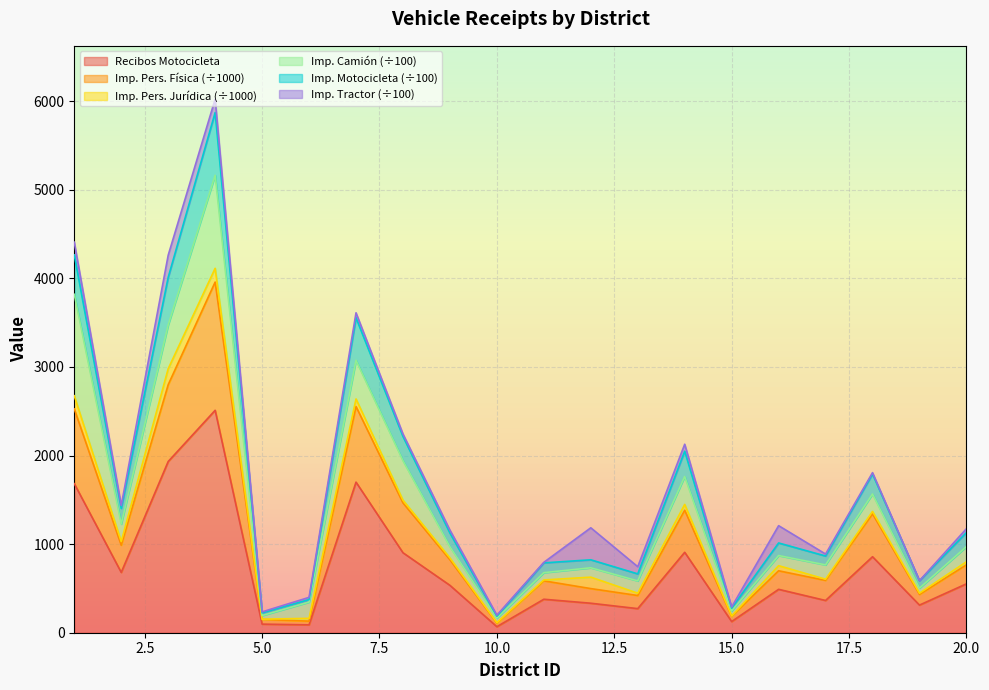

Which has a higher value, 13 or 16?

16